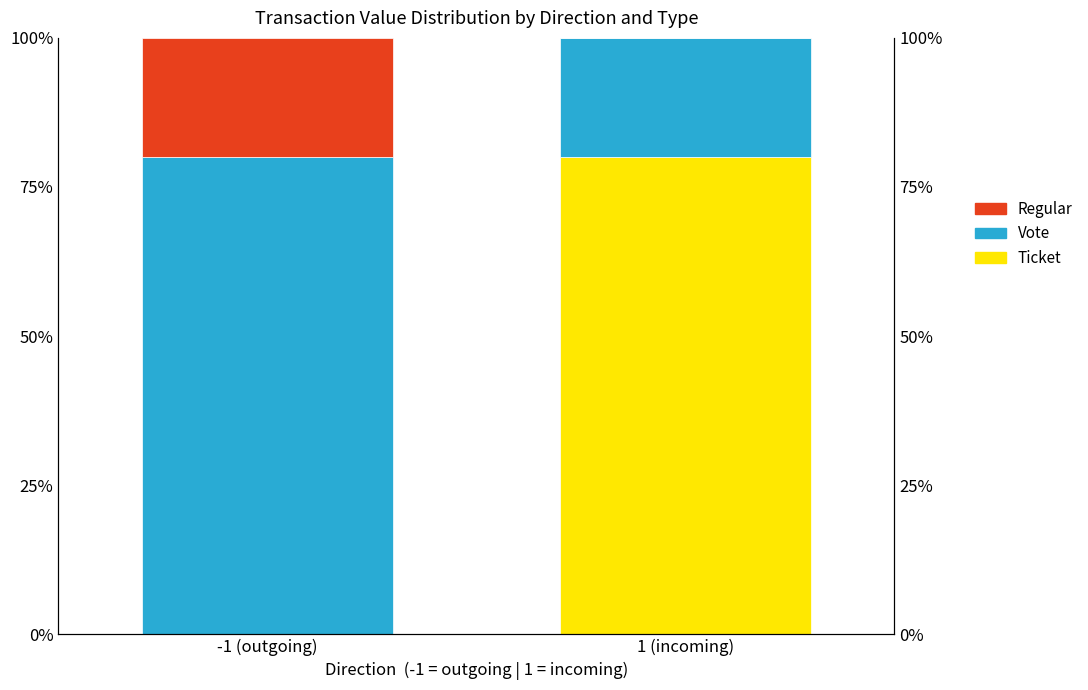

What is the label of the 1st bar from the left?

-1 (outgoing)